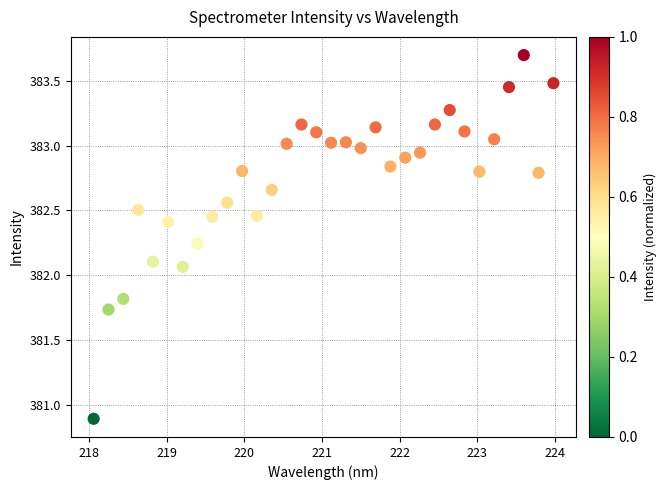

What is the range of X values (max minus min)?

5.9